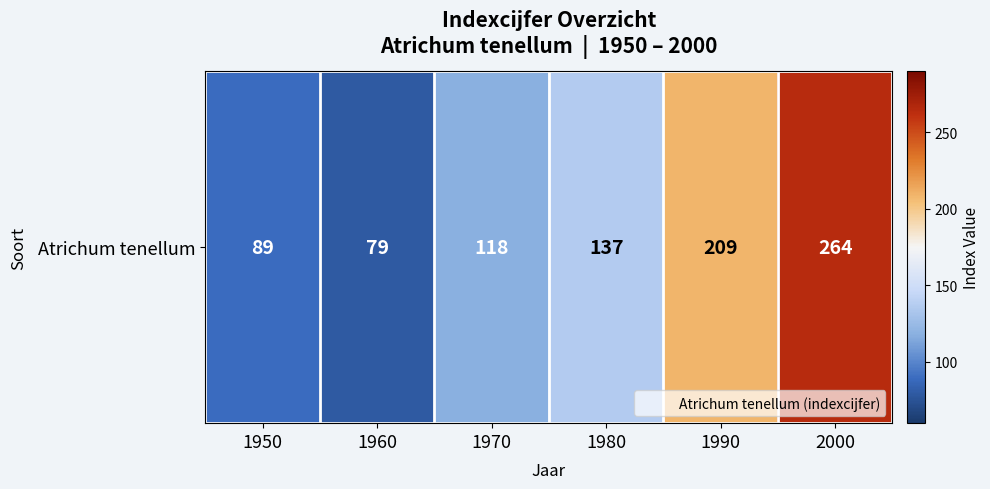

The chart shows a value of 89 at 1950. True or false?

True